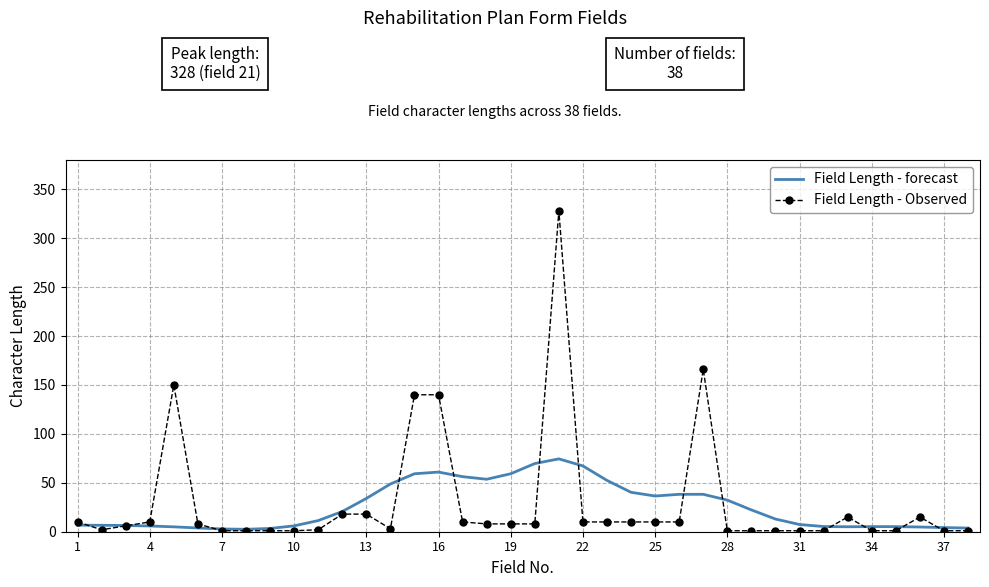

Which series has the largest total across all categories?

Field Length - Observed